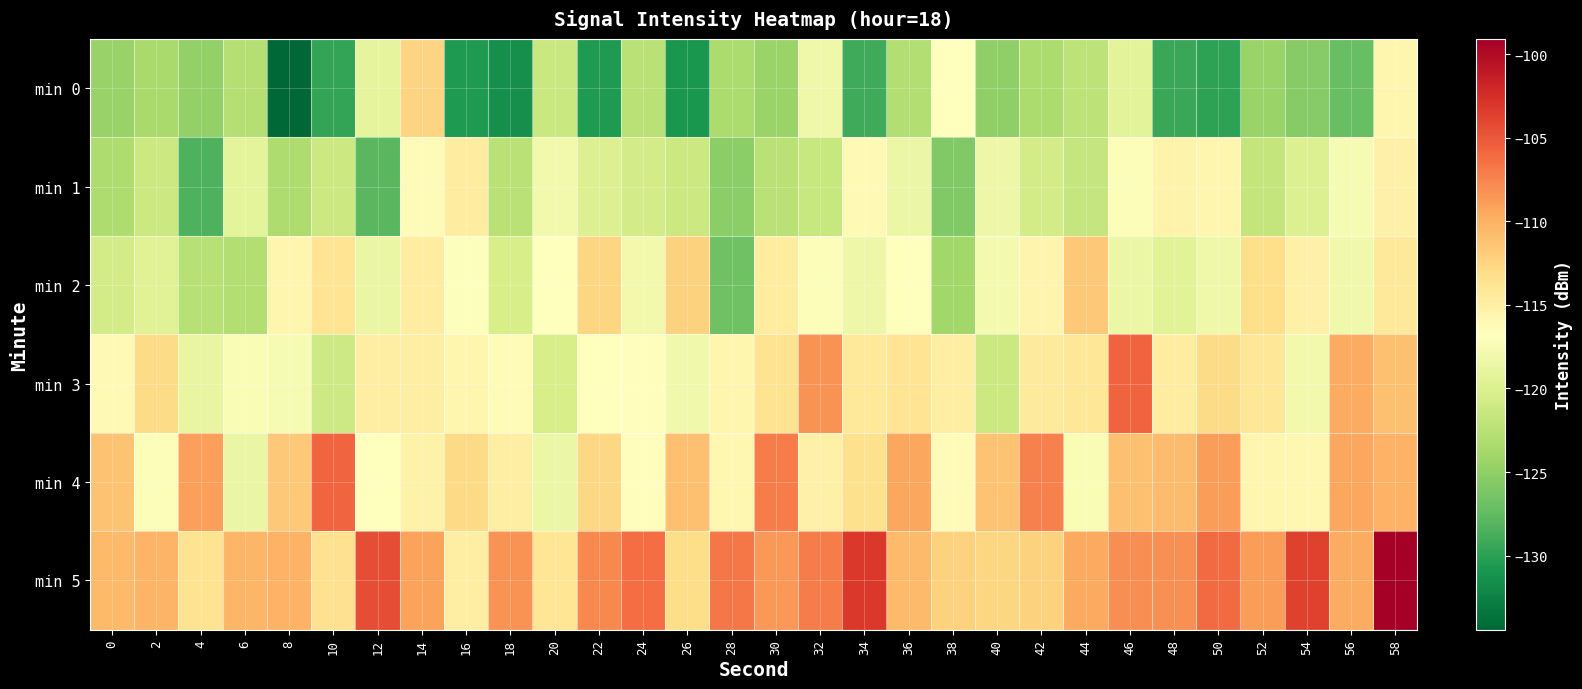

How many categories are shown in the chart?

30